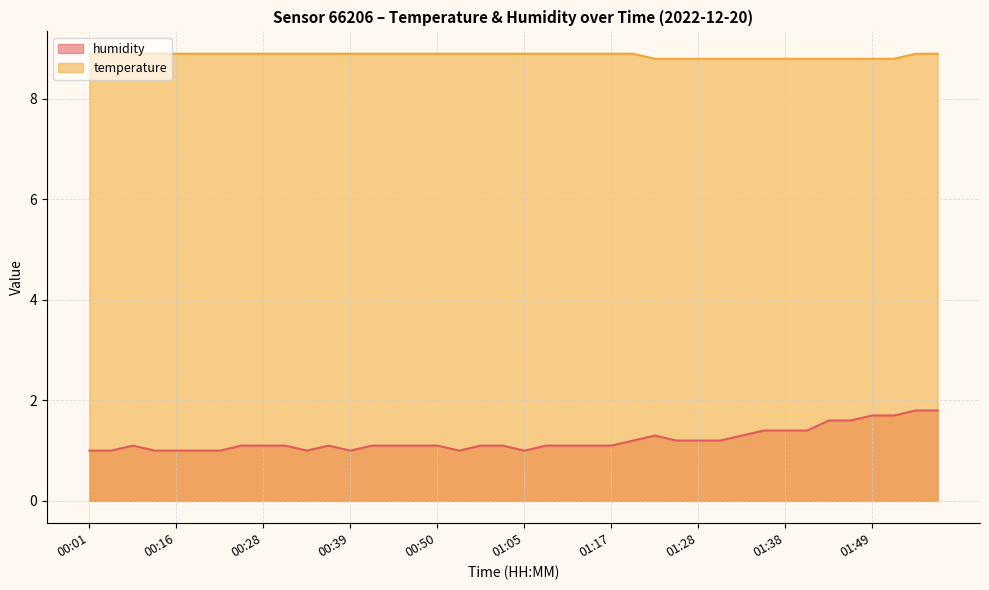

What is the label of the 18th point from the right?

01:12